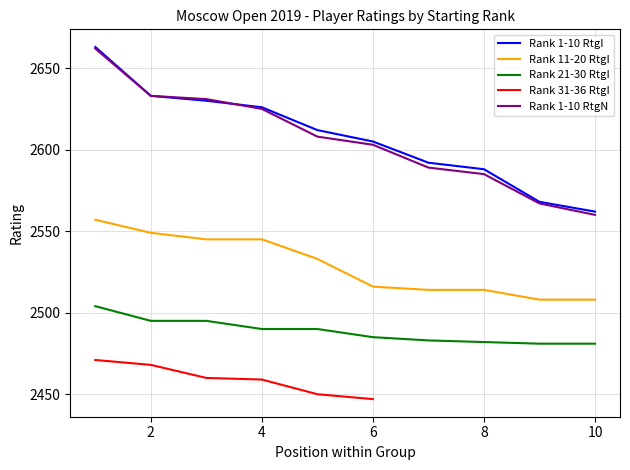

True or false: Rank 21-30 RtgI and Rank 1-10 RtgI intersect in this chart.

False